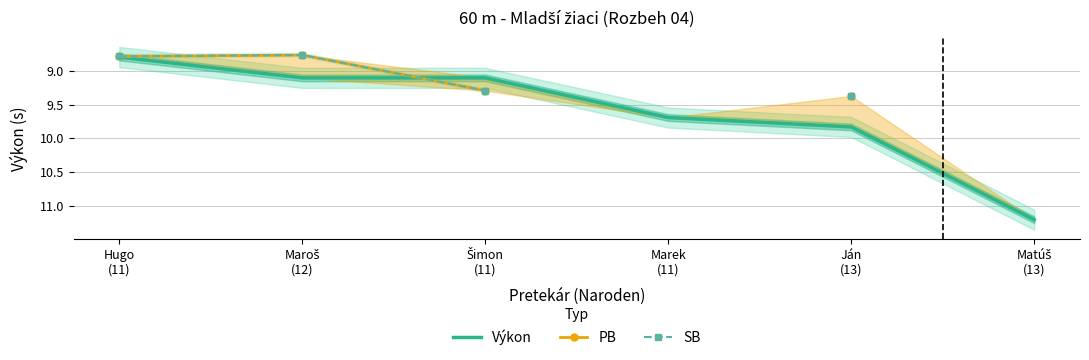

At how many categories does at least one series exceed 10?

1